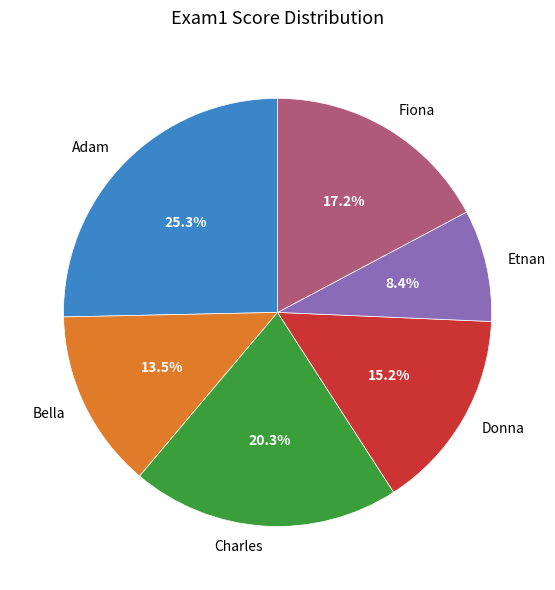

Count the number of slices in the pie.

6